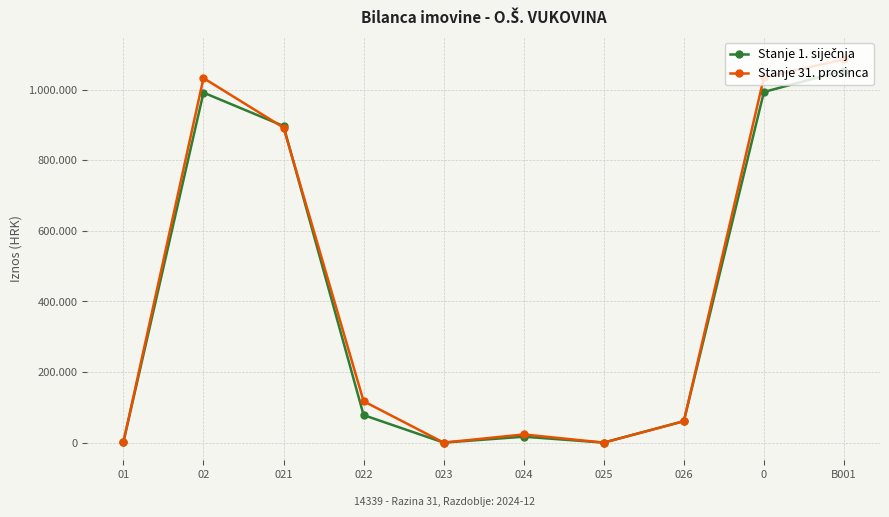

Does the chart have visible grid lines?

Yes